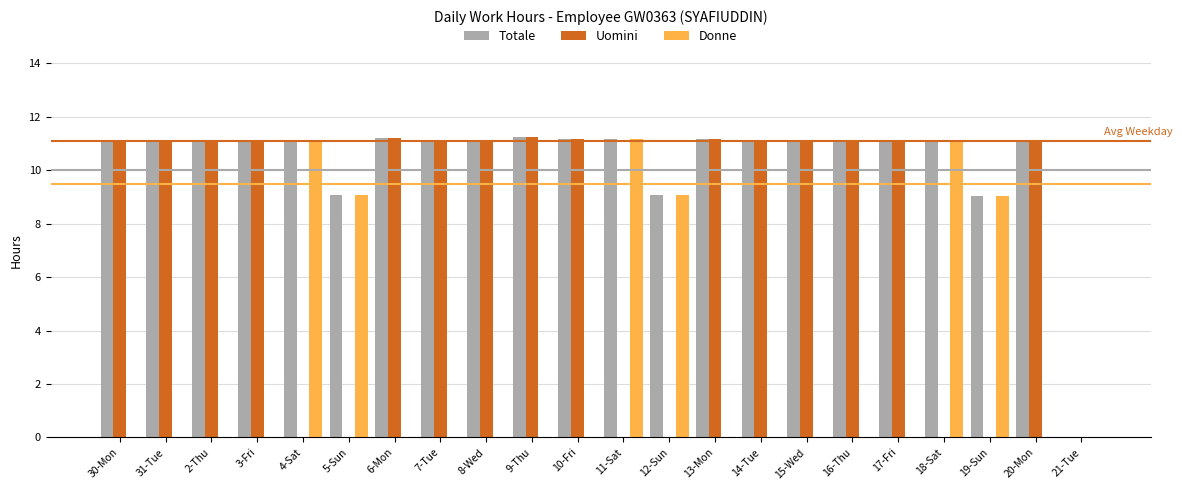

Between 5-Sun and 16-Thu, which series saw the biggest shift?

Uomini